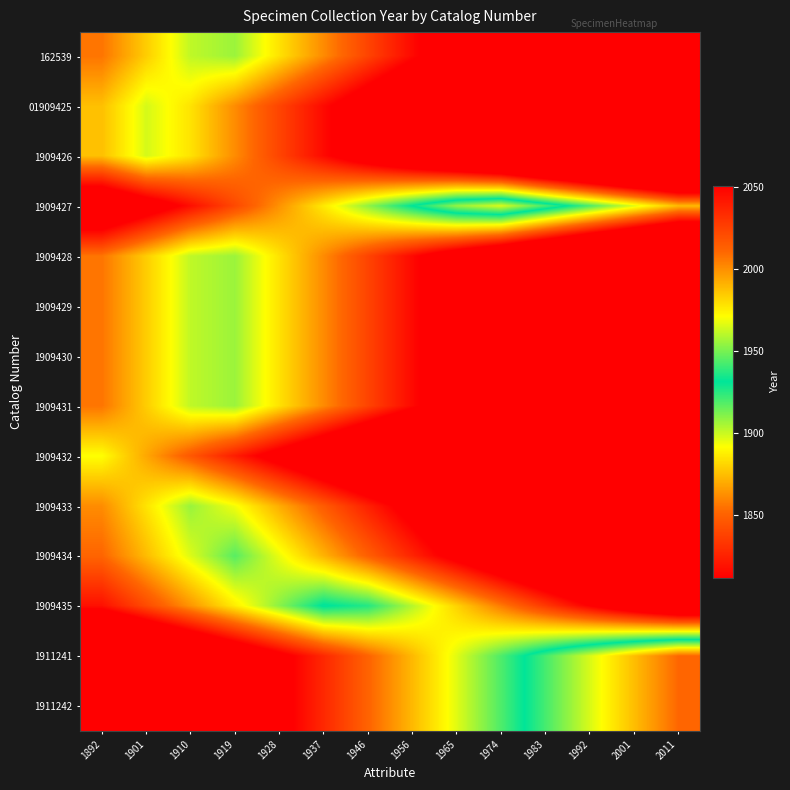

Count the number of categories in the chart.

14